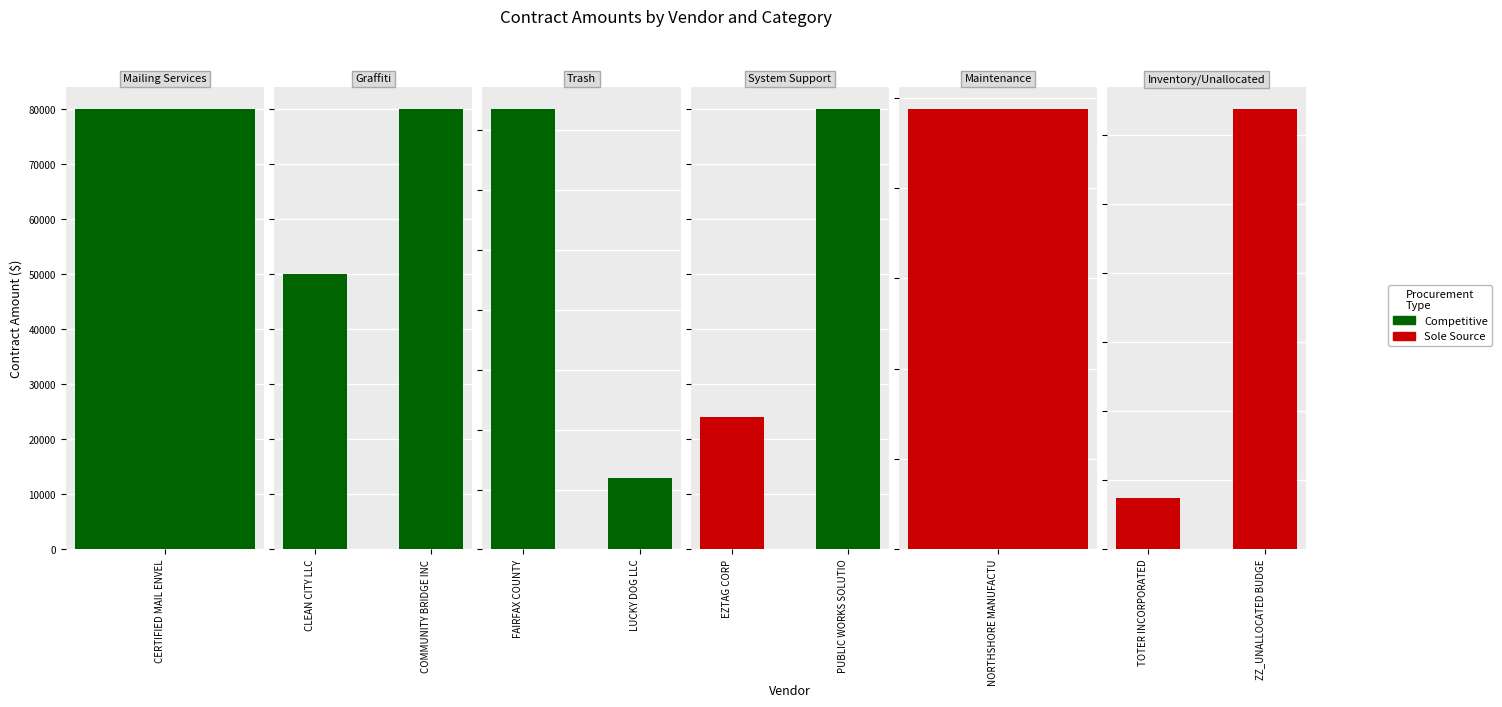

What is the greatest value displayed?

1836950.0